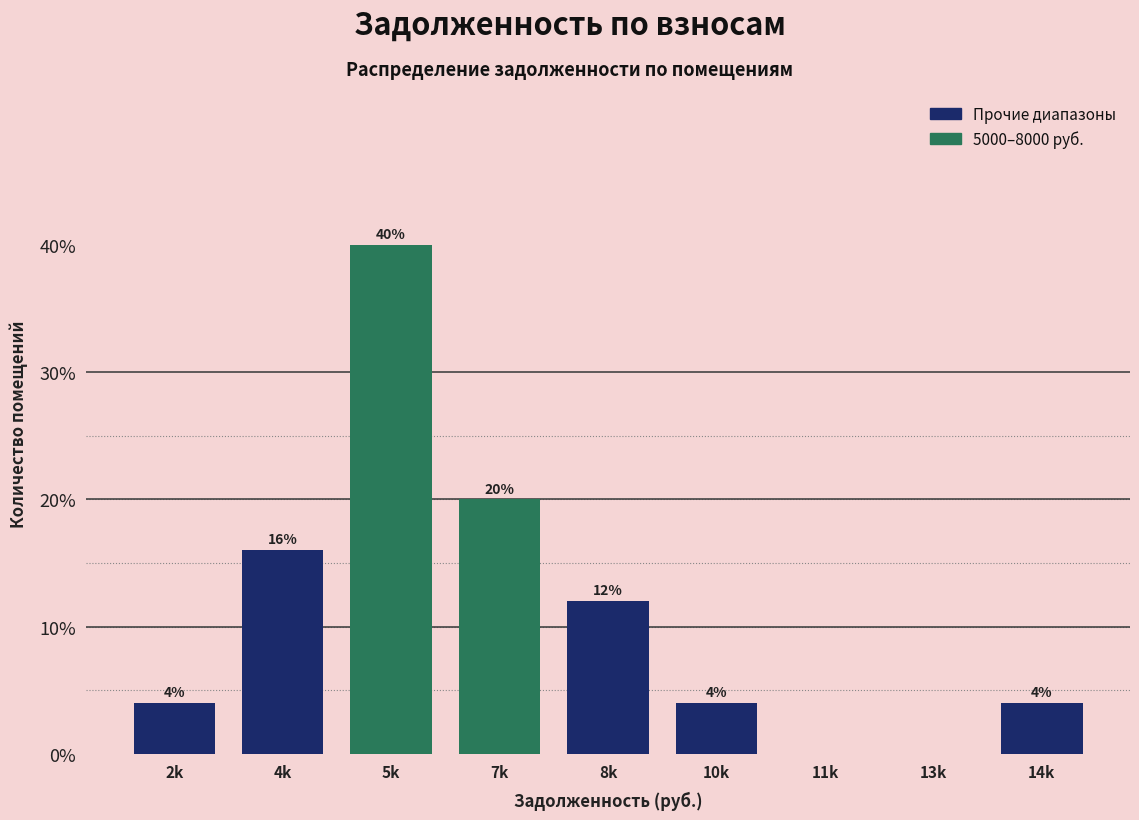

Reading left to right, what are all the values shown in this chart?

2k=4	4k=16	5k=40	7k=20	8k=12	10k=4	11k=0	13k=0	14k=4